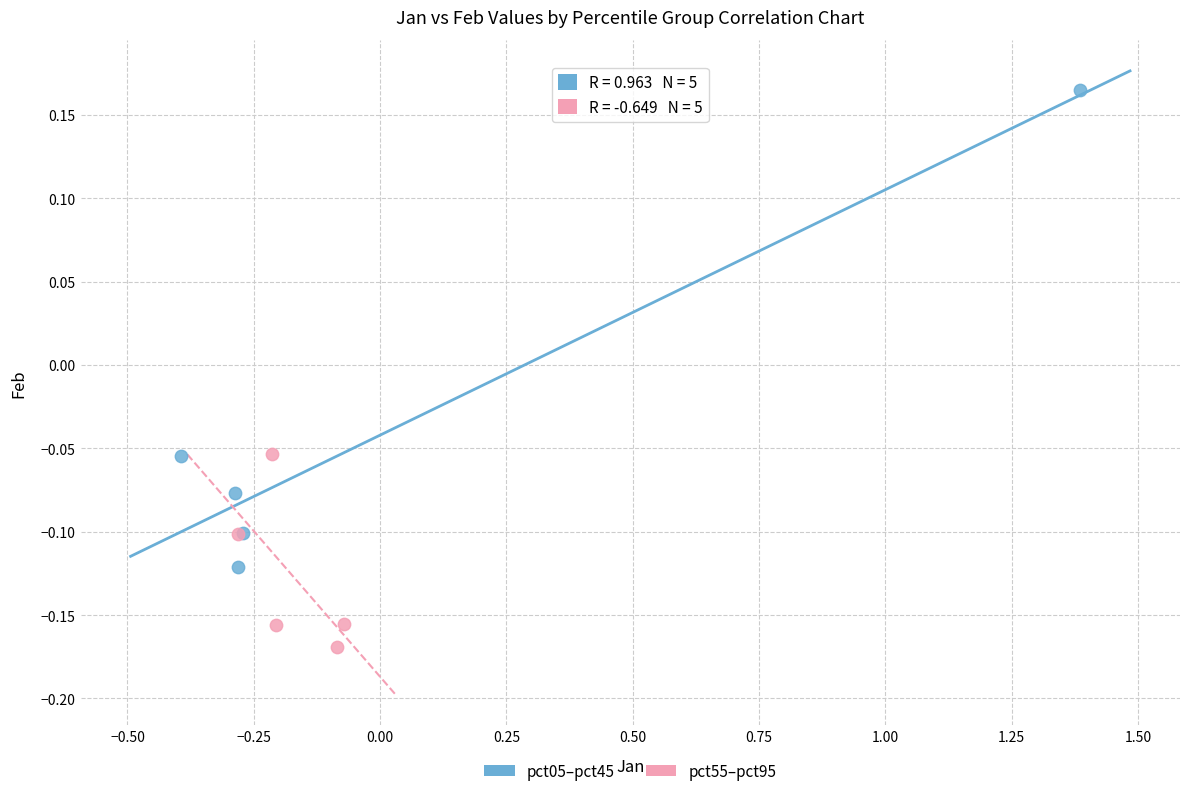

Which series reaches the maximum Y coordinate?

pct05–pct45